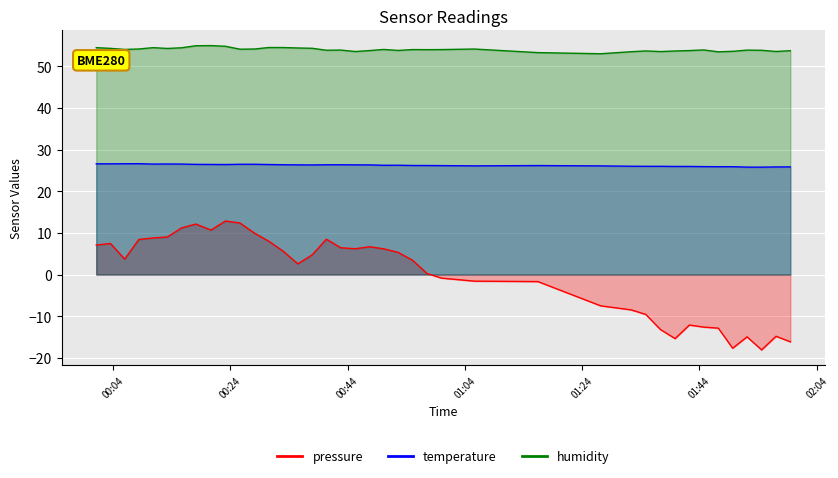

True or false: temperature and pressure cross at least once.

False